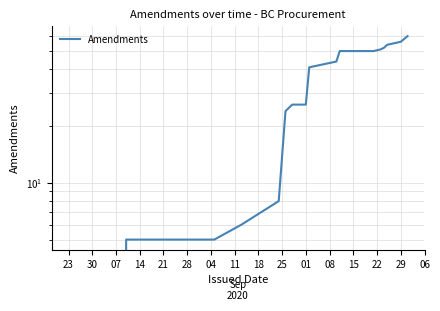

Where does the data first go above 44?

08